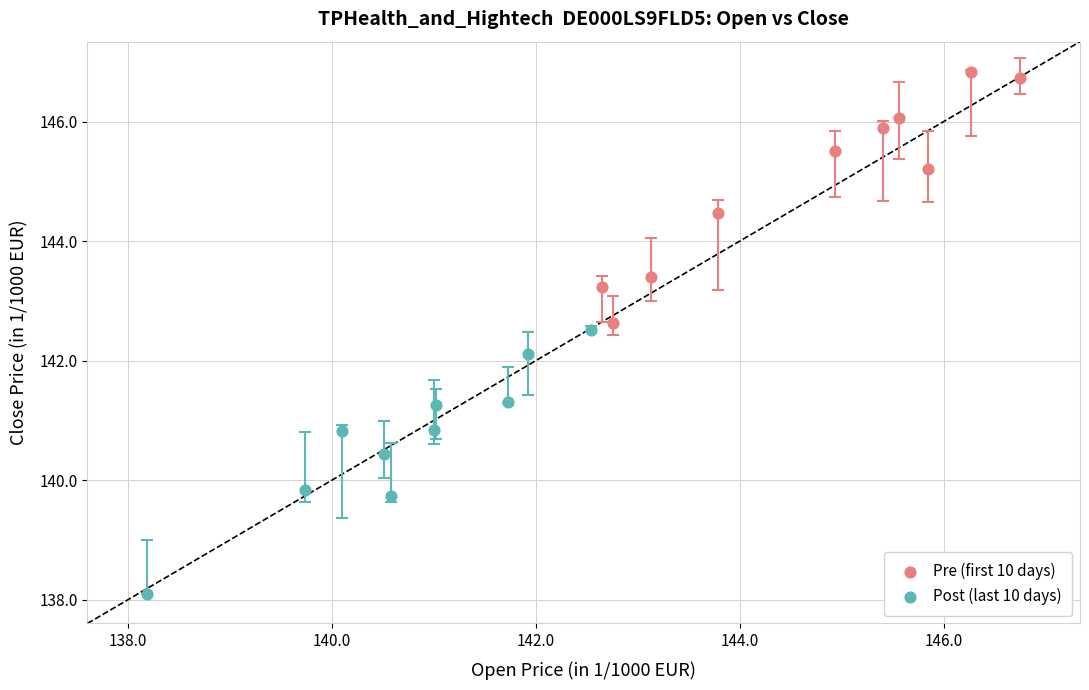

What are all the series names shown in the legend?

Pre (first 10 days), Post (last 10 days)